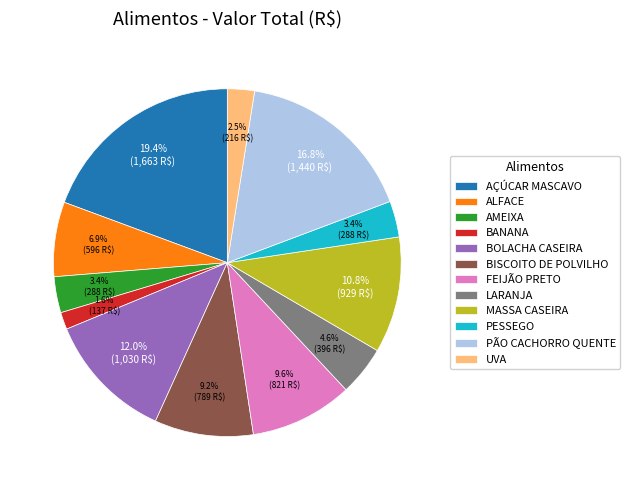

To the nearest percent, what percentage of the pie is BISCOITO DE POLVILHO?

9%